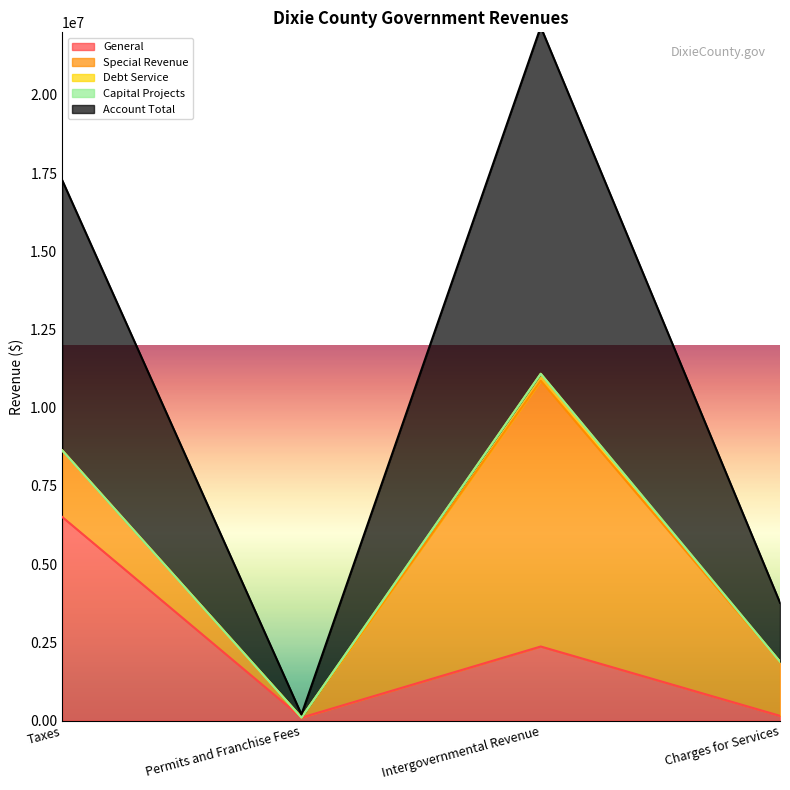

Reading left to right, transcribe all the data shown in this chart.

General: 6508494	94849	2368202	152452
Special Revenue: 2128288	3000	8495036	1730798
Debt Service: 0	0	223250	0
Capital Projects: 0	0	0	0
Account Total: 8636782	97849	11086488	1883250